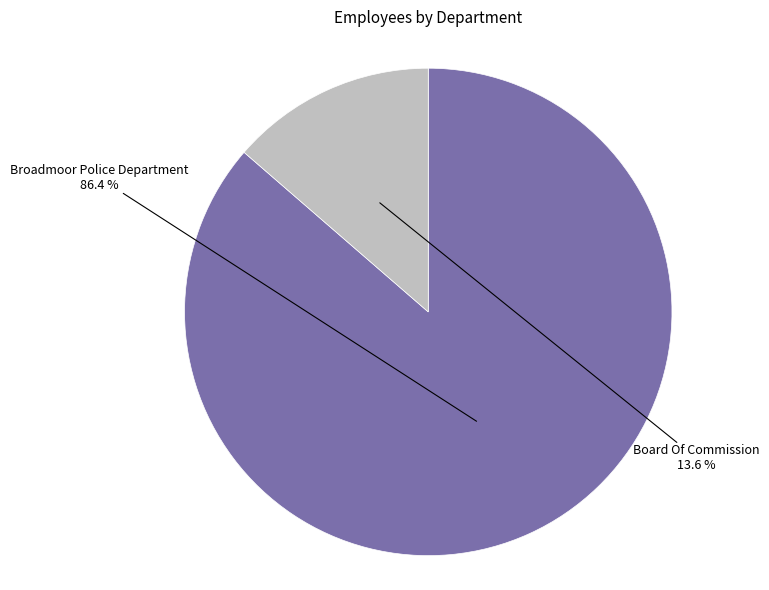

Is there any slice that represents more than half of the pie?

Yes